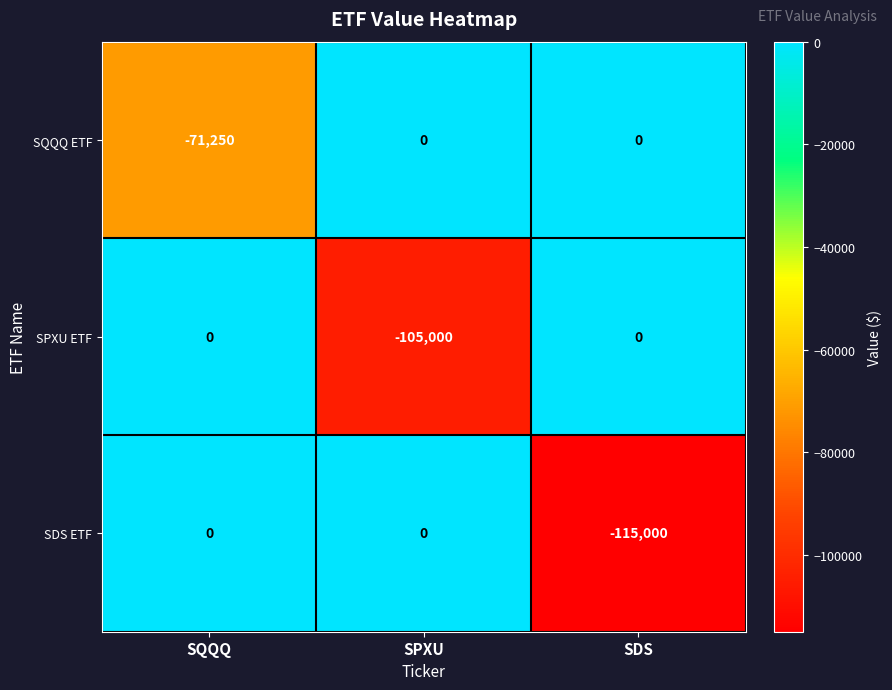

The value of SDS ETF at SDS is -185838. True or false?

False